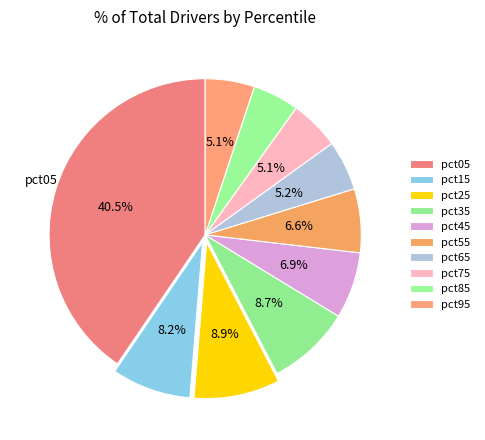

How many slices are in this pie chart?

10